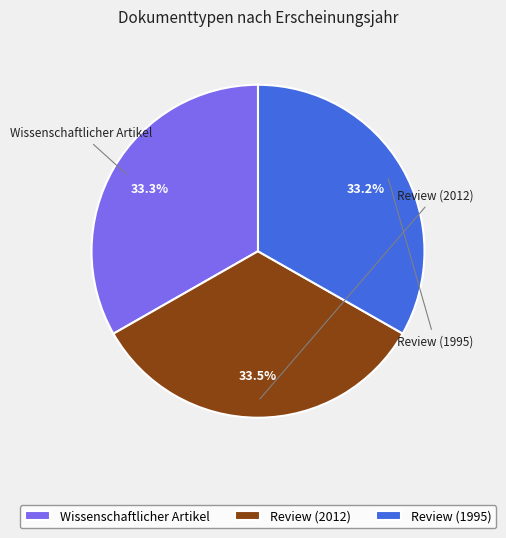

Does Wissenschaftlicher Artikel represent more than half of the total?

No